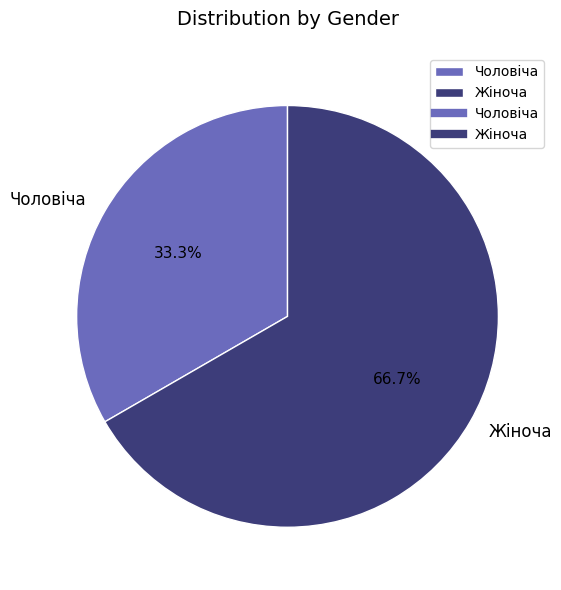

Which category accounts for the majority?

Жіноча